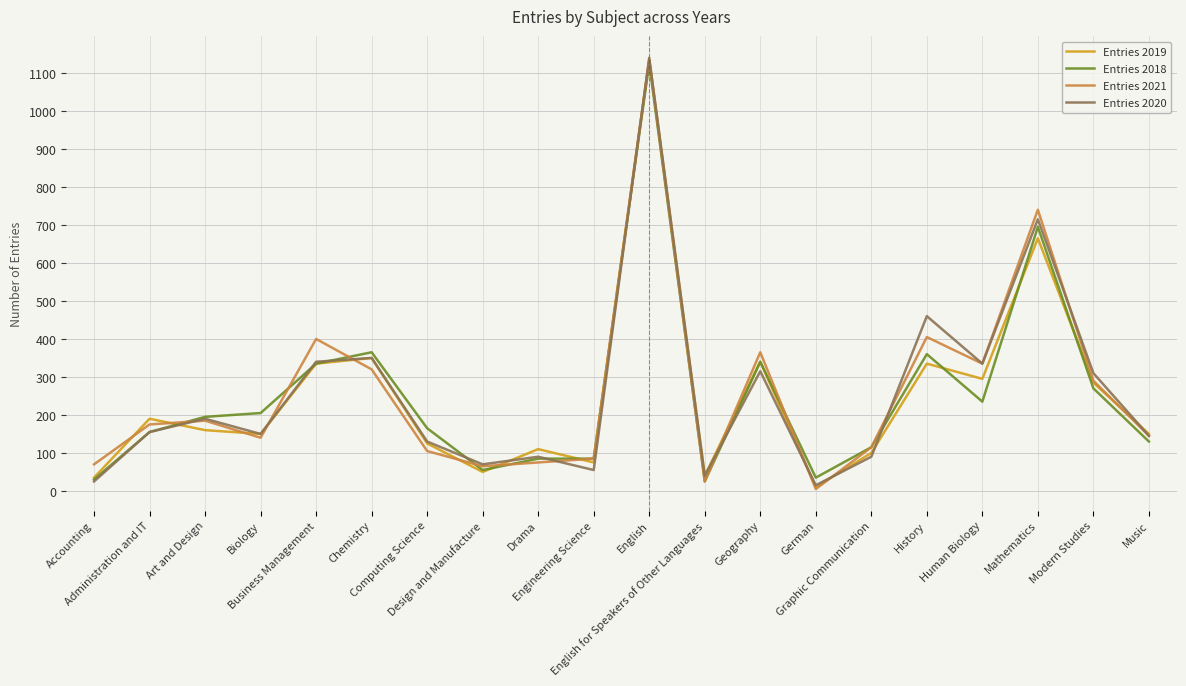

In Entries 2021, how many points are lower than both neighbors (excluding endpoints)?

5